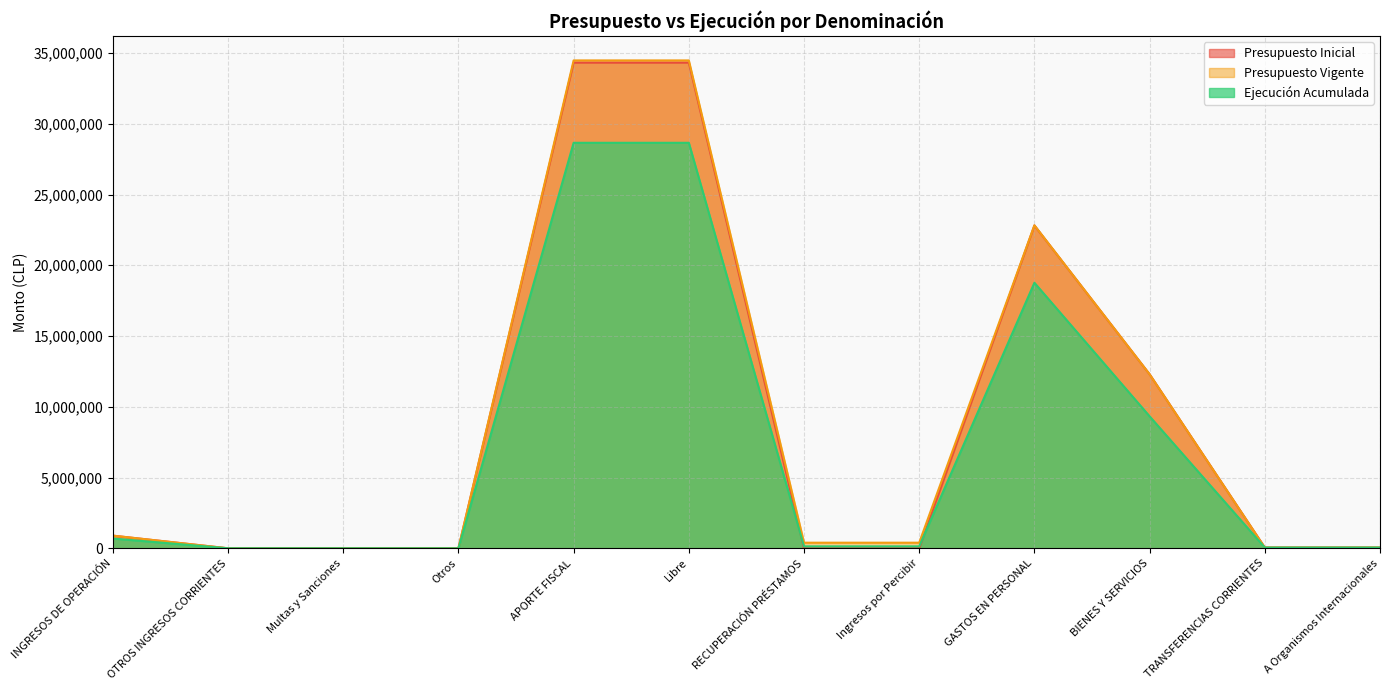

Does the chart display data point markers on the line(s)?

No